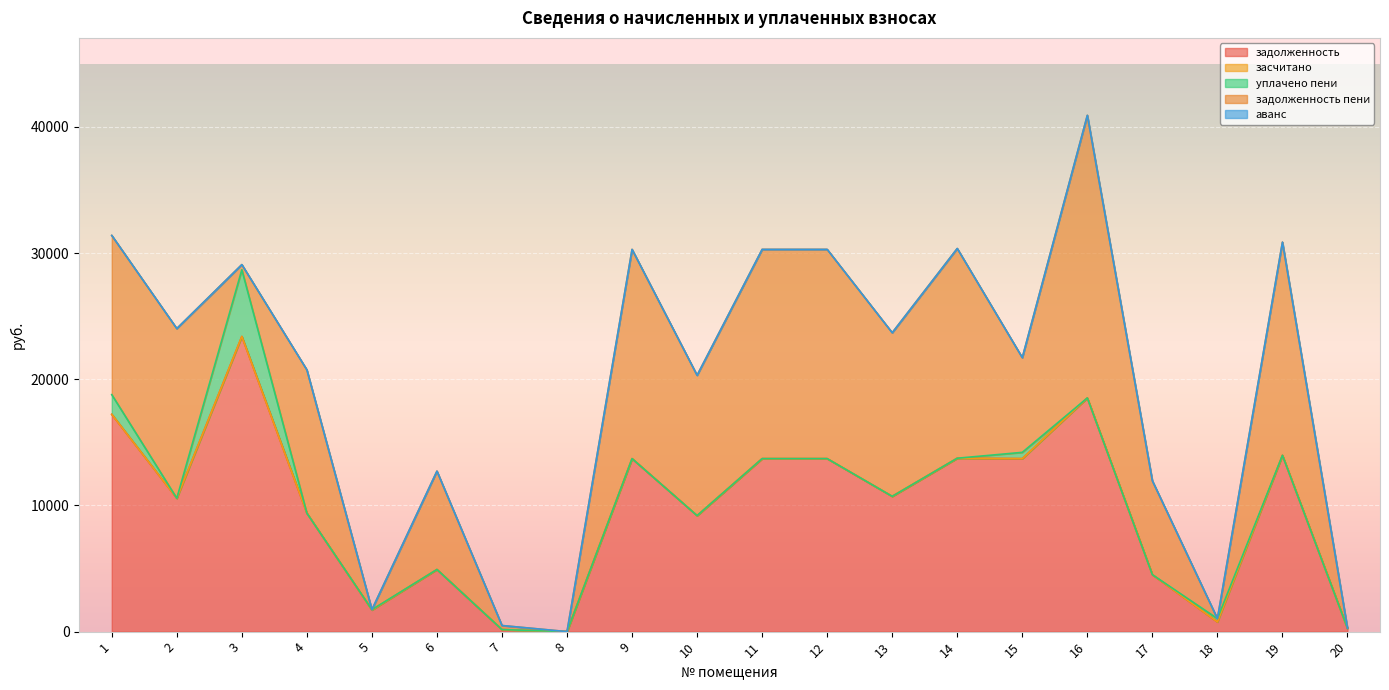

Rank the categories by аванс value from highest to lowest.

18, 8, 20, 1, 2, 3, 4, 5, 6, 7, 9, 10, 11, 12, 13, 14, 15, 16, 17, 19